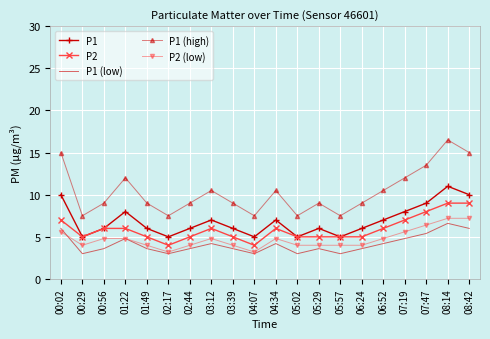

Which series has the largest range (max minus min)?

P1 (high)